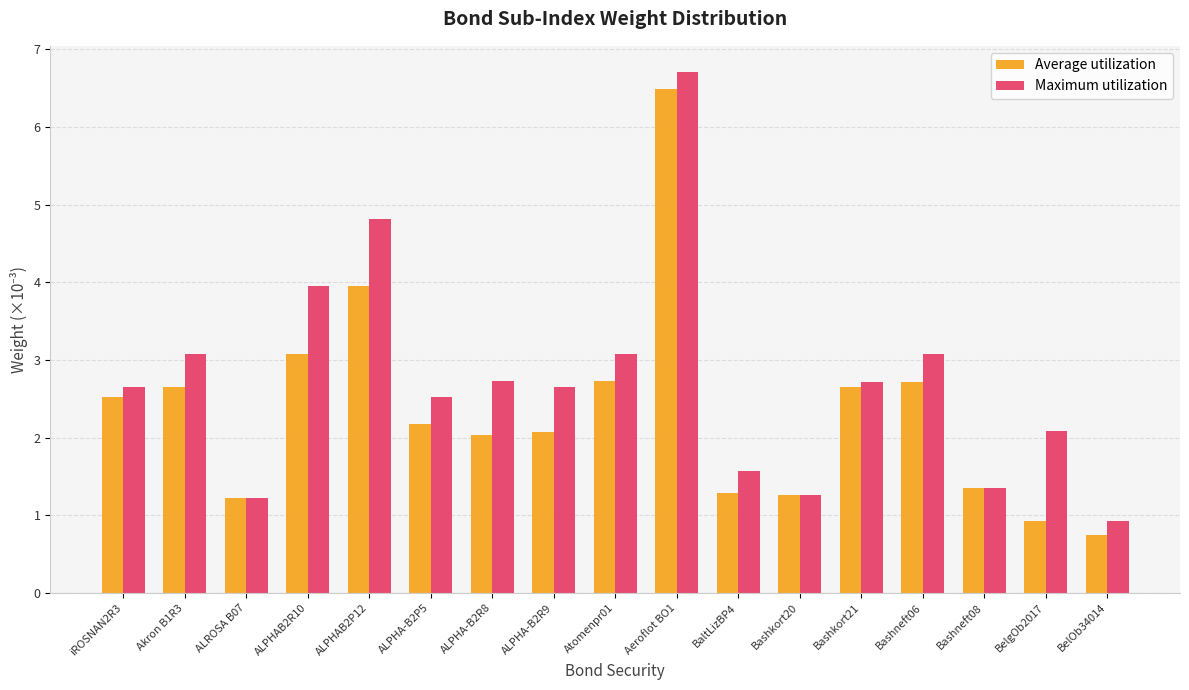

The value of Average utilization at ALROSA B07 is 1.9. True or false?

False